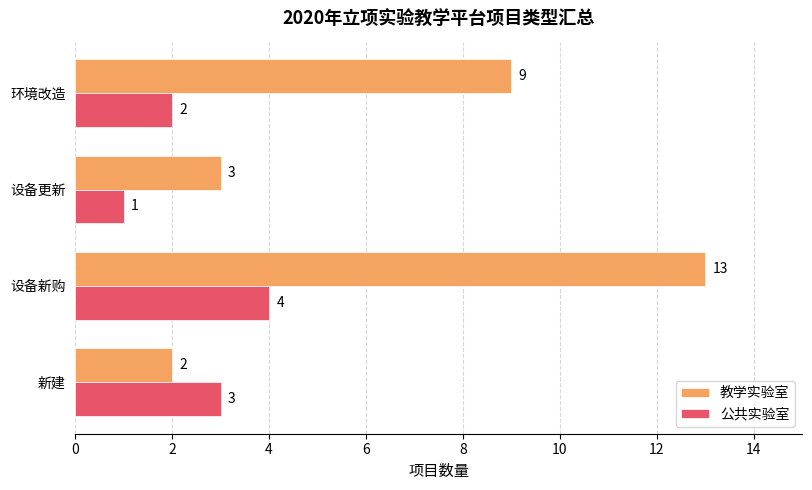

The 教学实验室 series shows 12 at 环境改造. True or false?

False